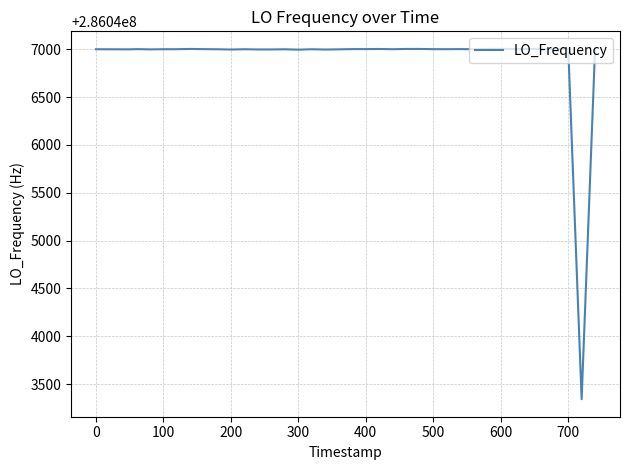

What is the difference between the maximum and minimum values?

3663.2